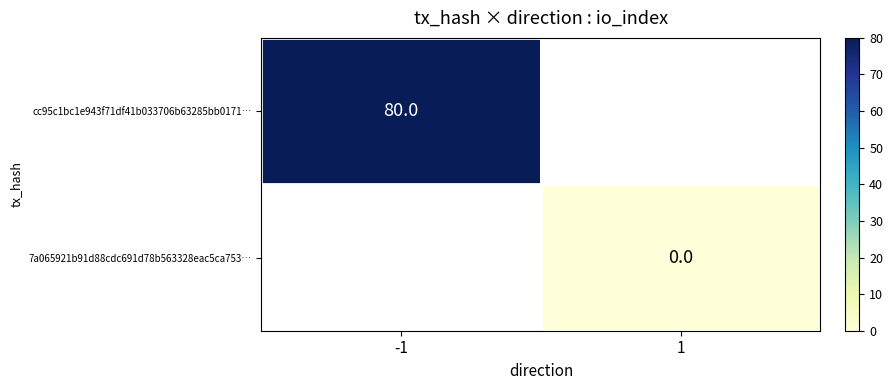

Is it true that cc95c1bc1e943f71df41b033706b63285bb0171… equals 80 at -1?

True